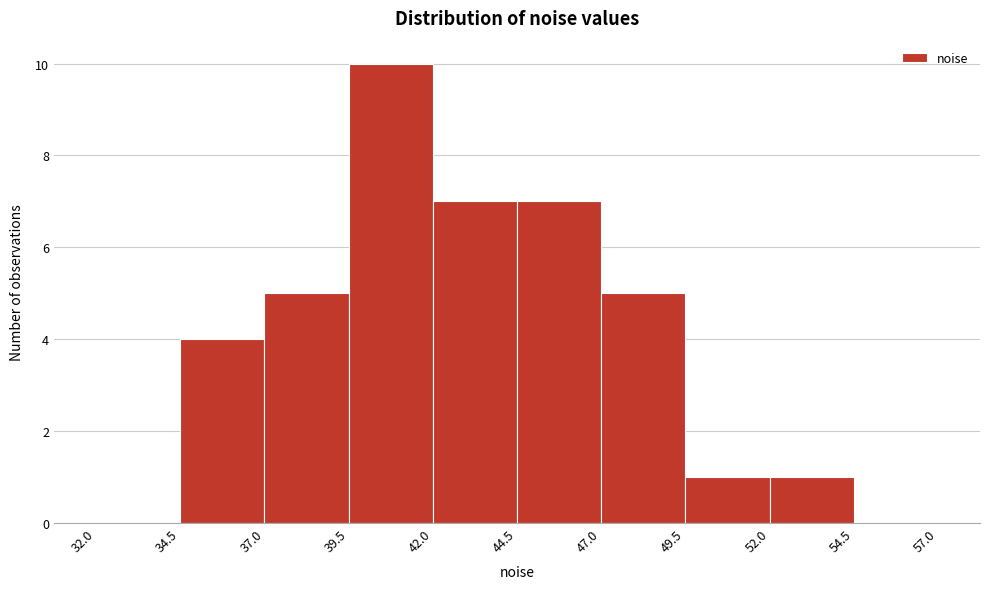

What is the height of the bar covering 42.0 to 44.5 on the x-axis? The values are not printed on the chart, so give them approximately, as read against the axis.

7